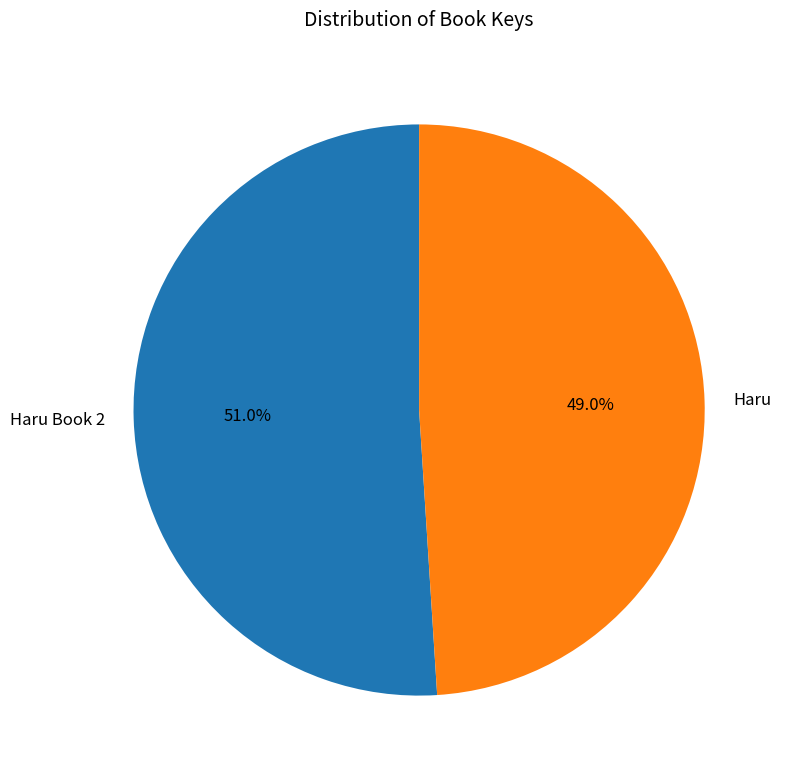

What percentage do Haru and Haru Book 2 together represent?

100.0%